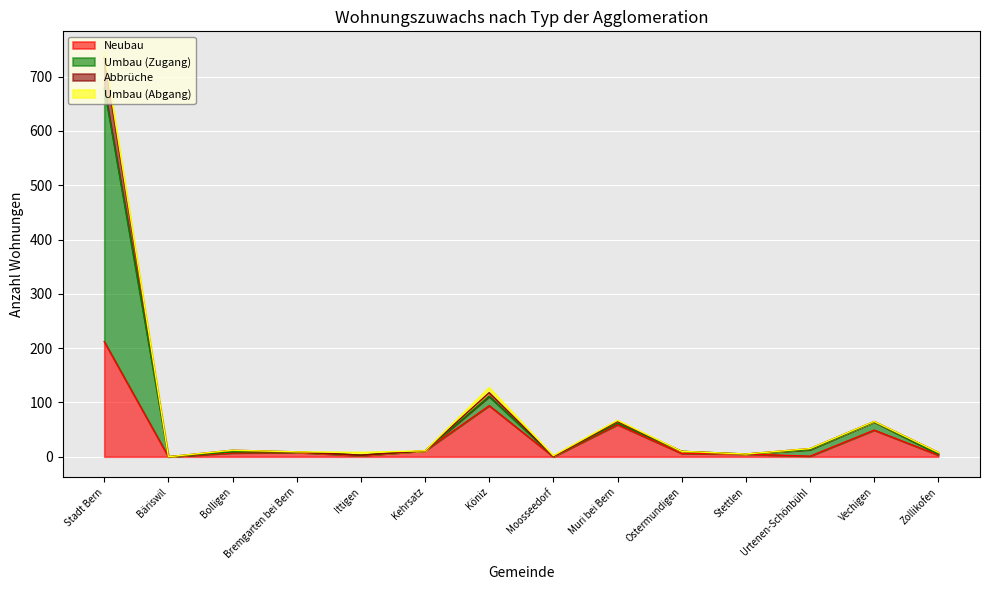

True or false: Neubau has a value of 0 at Moosseedorf.

True